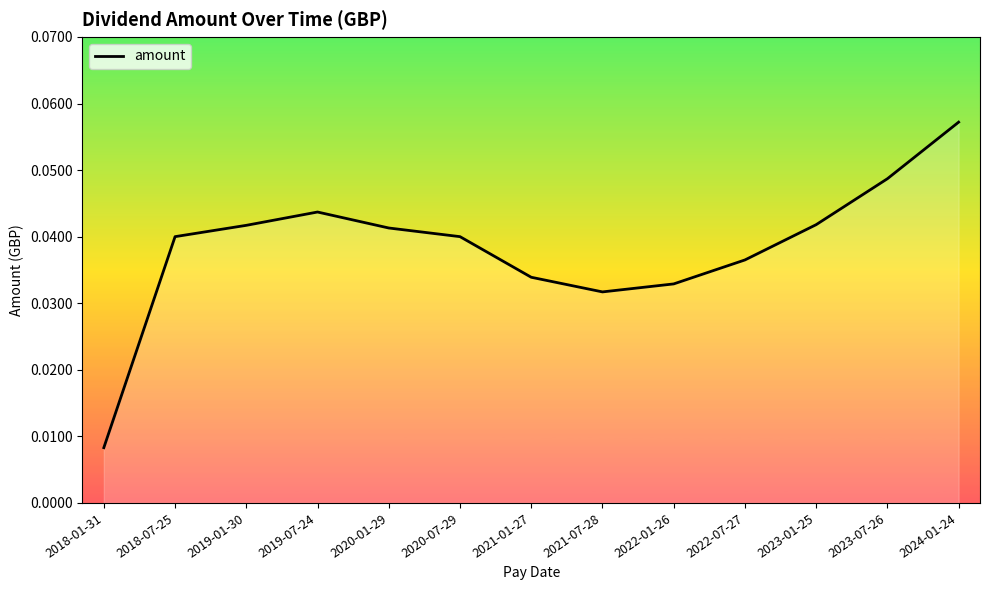

Which label corresponds to the smallest value in the chart?

2018-01-31